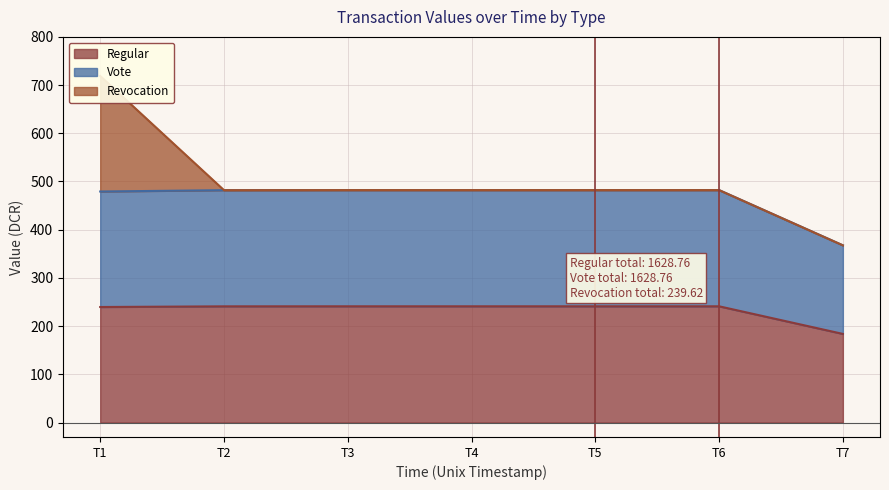

What is the value of the Vote point at the 5th from the left?

482.2